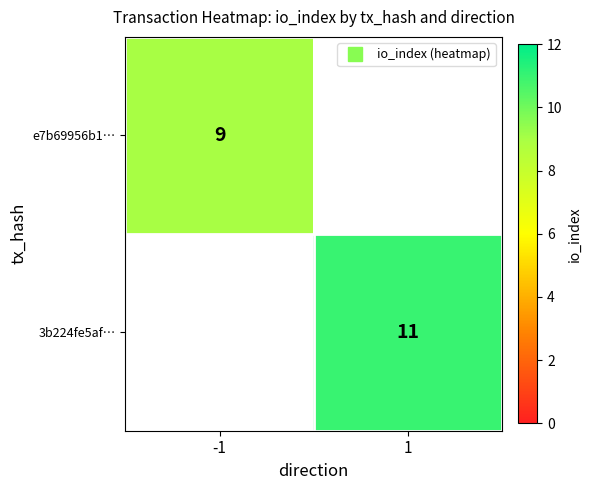

Which series has the largest range (max minus min)?

e7b69956b1…